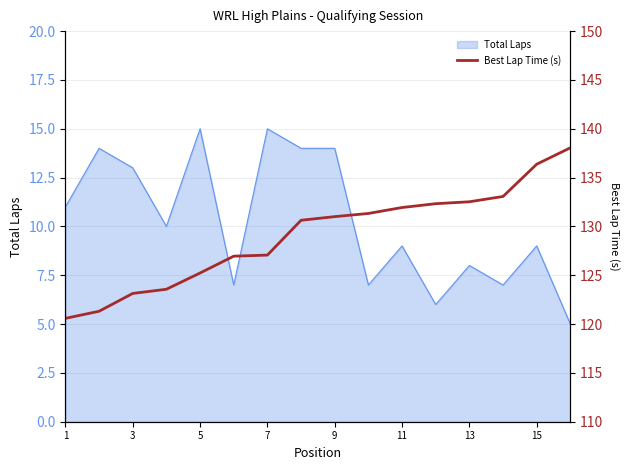

The value of Total Laps at 7 is 15. True or false?

True